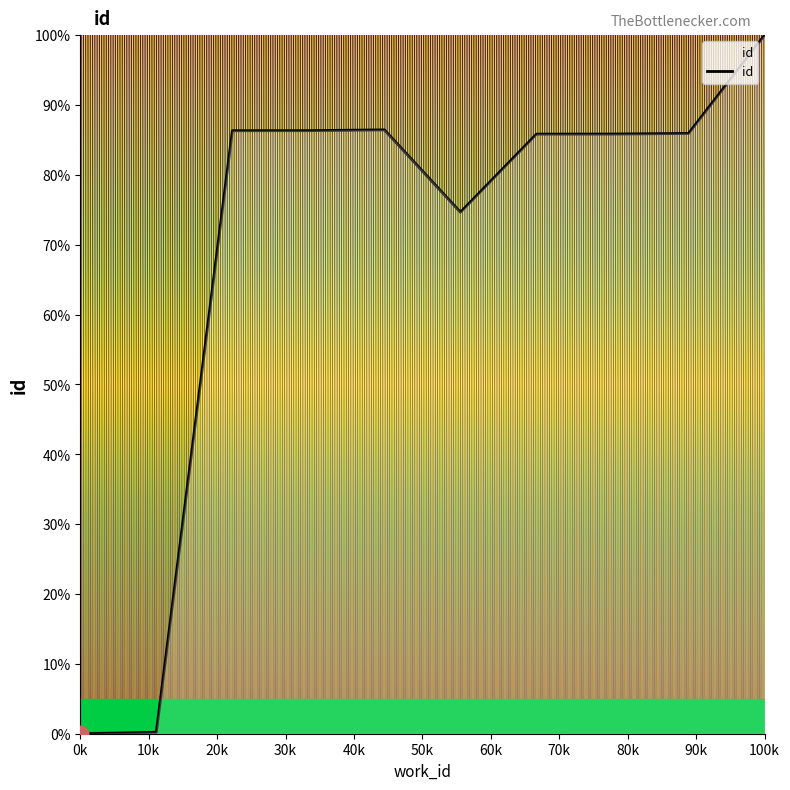

What is the difference between the maximum and minimum values?

100.0